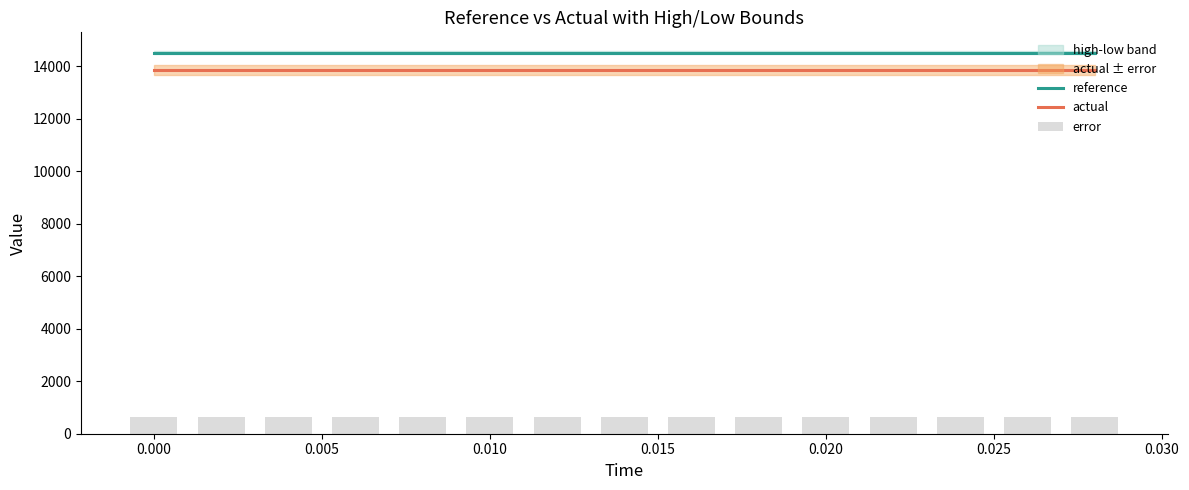

What is the value of the actual bar at the 5th from the left?

13856.4